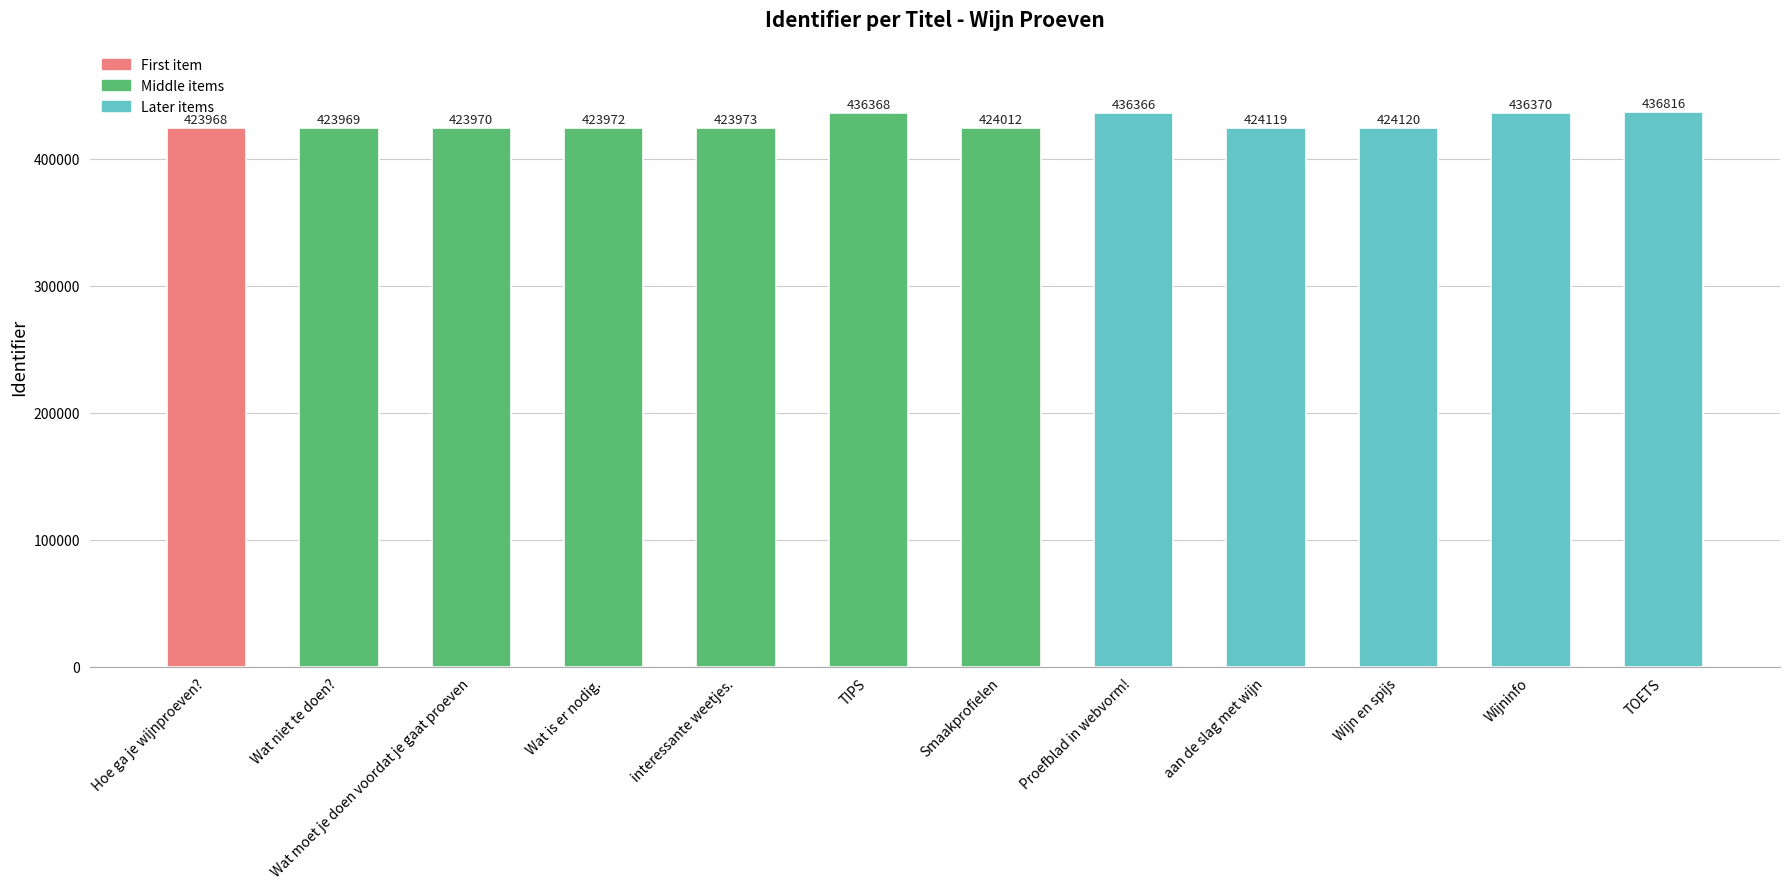

What is the smallest value displayed?

423968